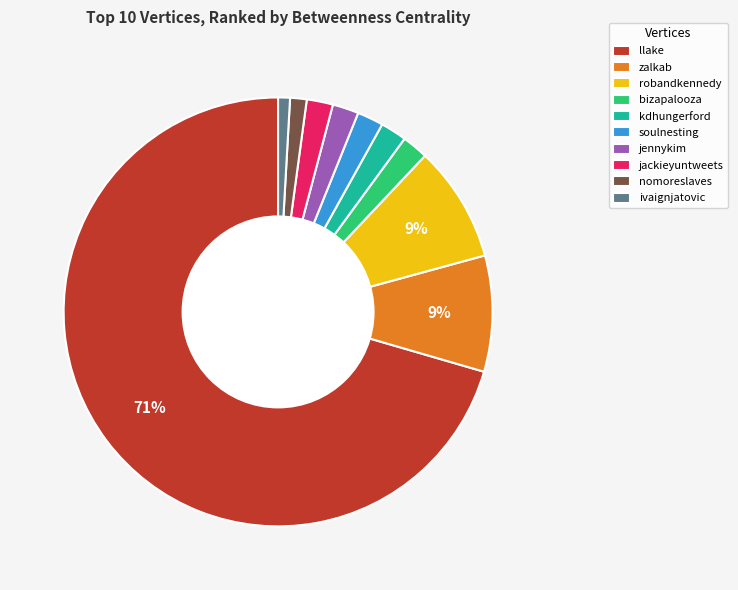

How many segments does this pie chart have?

10